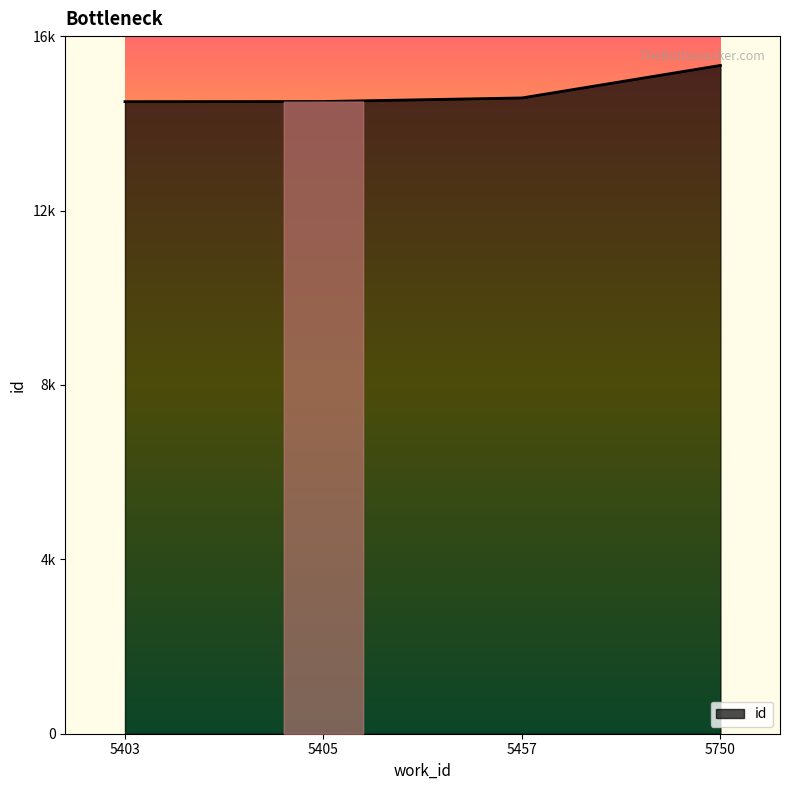

Does the chart have visible grid lines?

No